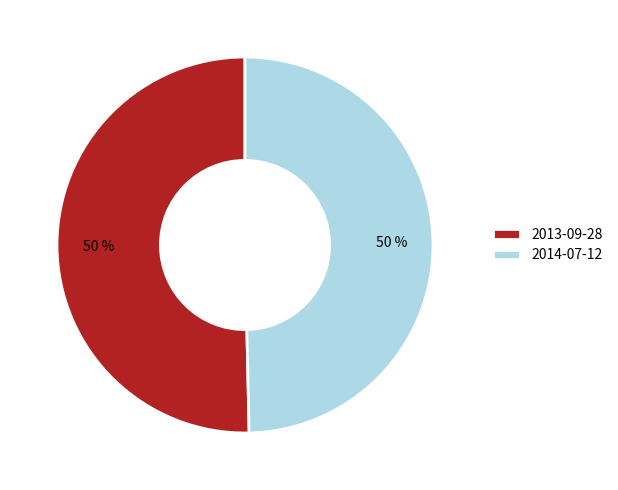

To the nearest percent, what percentage of the pie is 2013-09-28?

50%